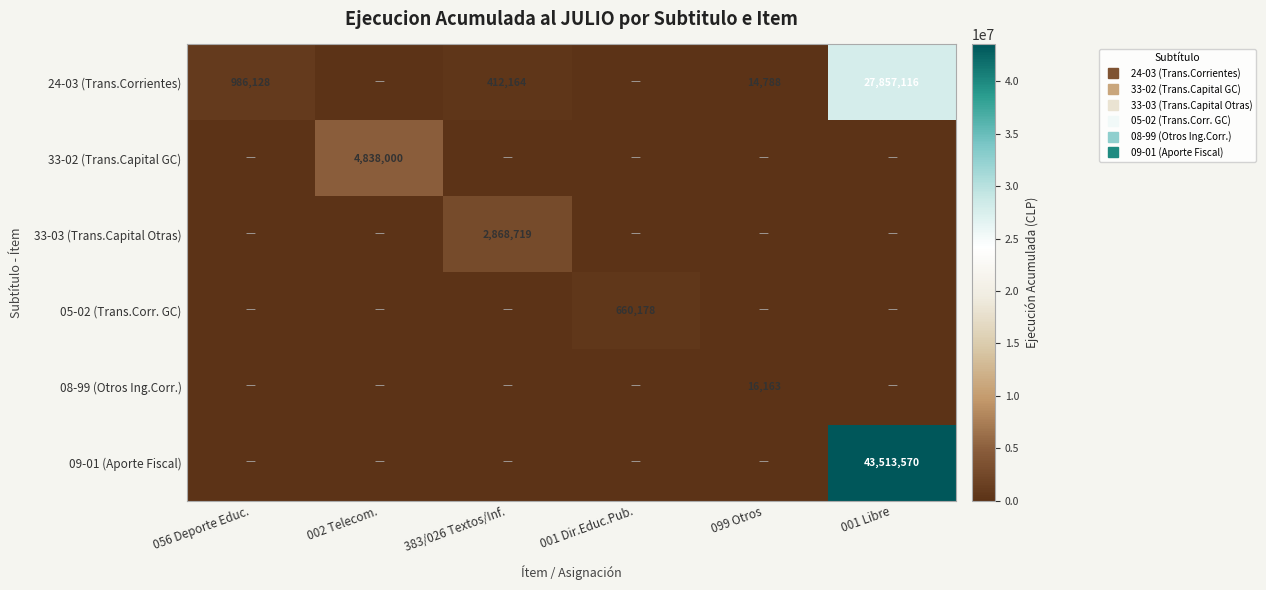

The value of 24-03 (Trans.Corrientes) at 383/026 Textos/Inf. is 580446. True or false?

False